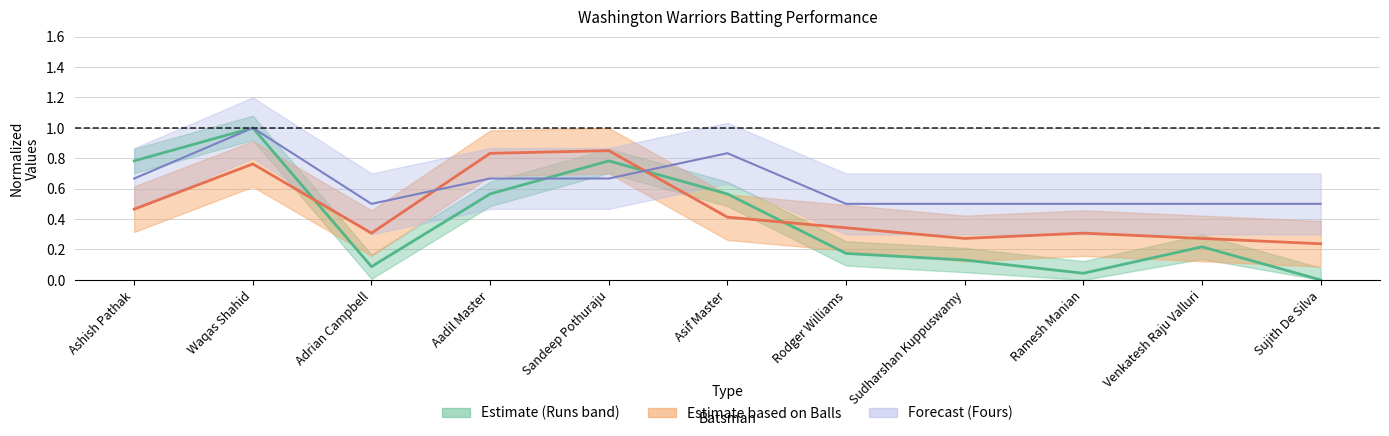

At which category is the sum across all series the highest?

Waqas Shahid